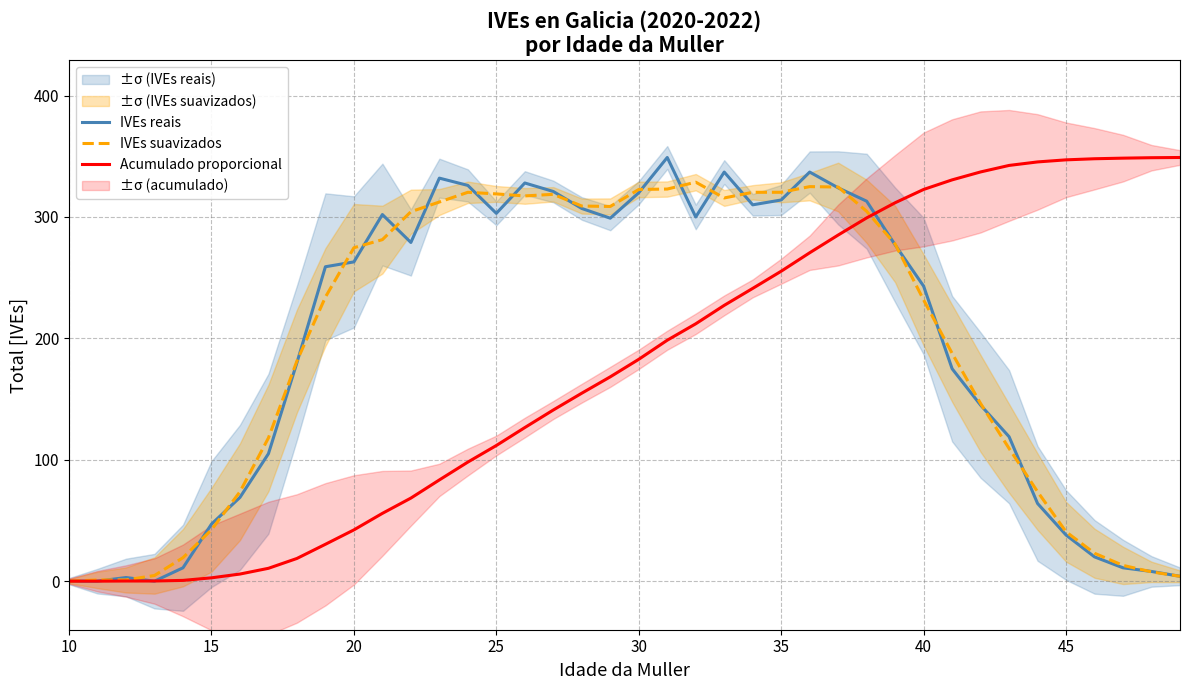

Is it true that IVEs suavizados equals 322.7 at 30?

True